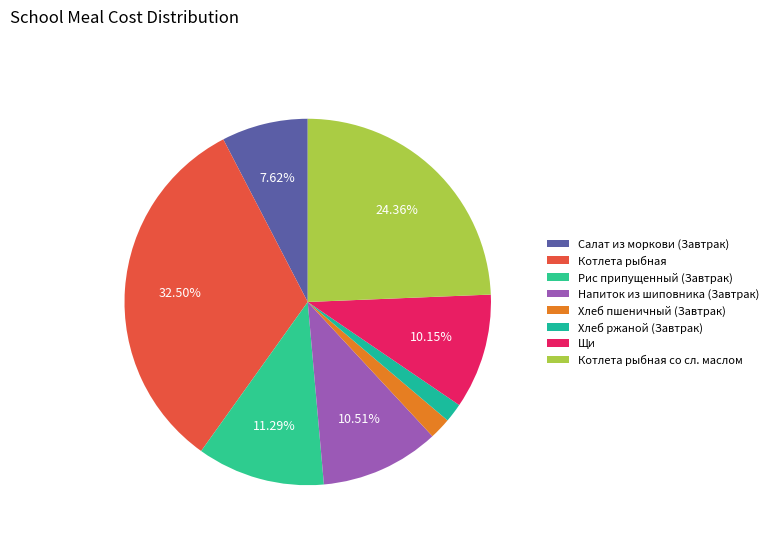

Is it true that Котлета рыбная со сл. маслом is 24% of the pie?

True